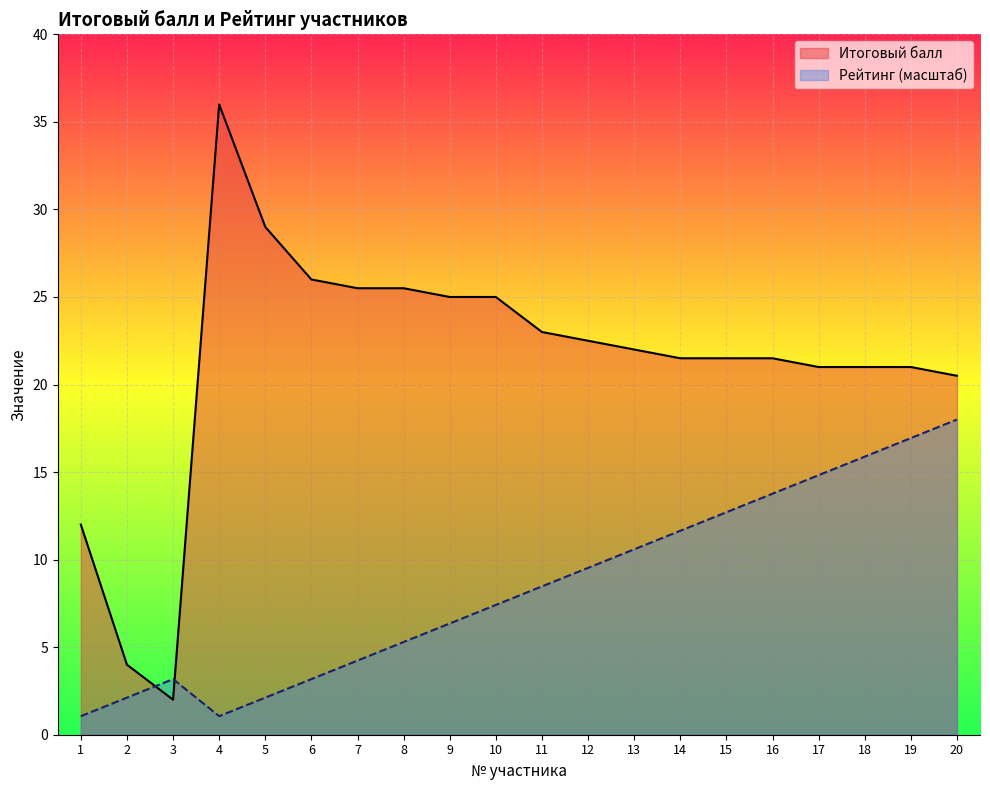

What is the difference between the second highest and second lowest values in the Итоговый балл series?

25.0